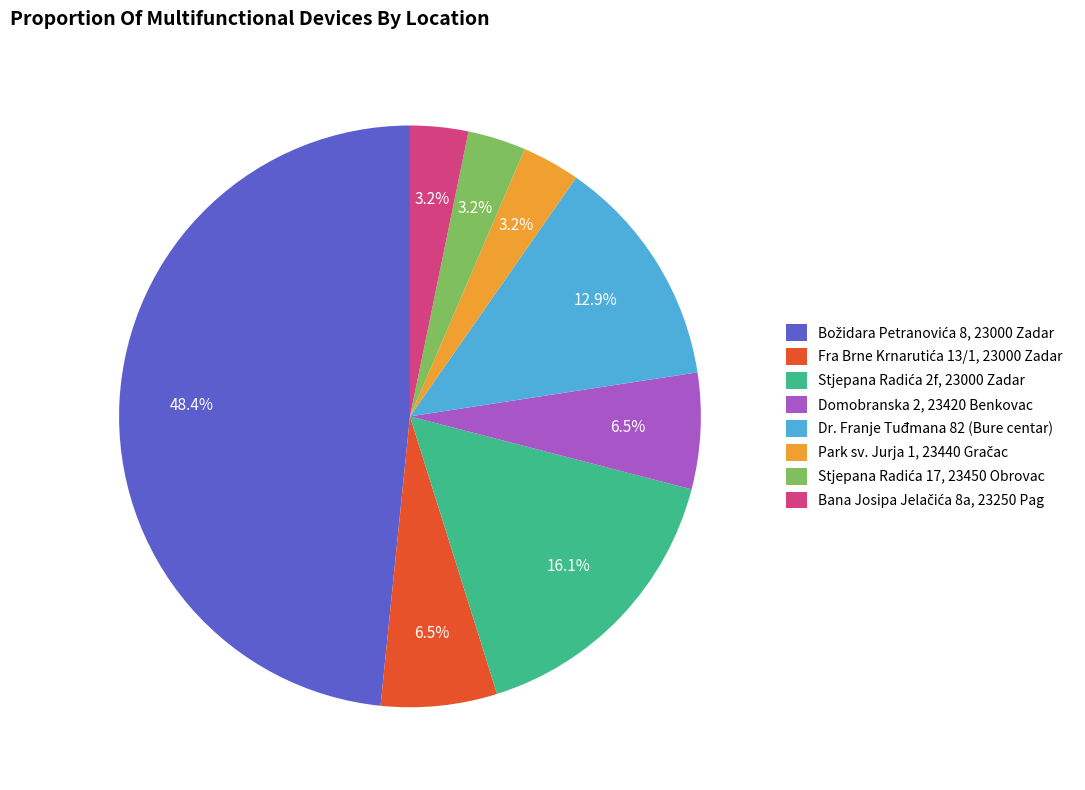

Is there any slice that represents more than half of the pie?

No